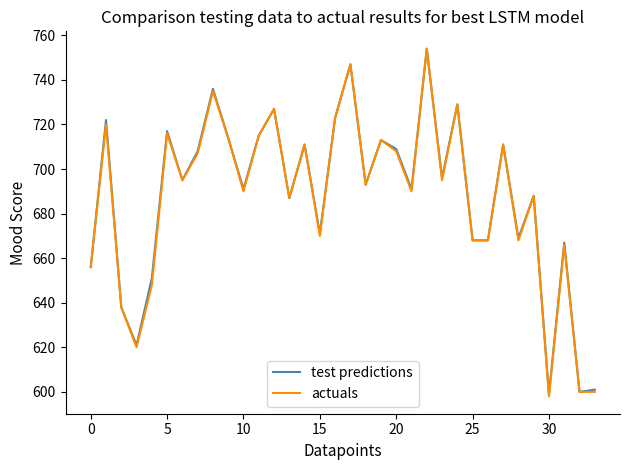

What is the minimum value for actuals?

598